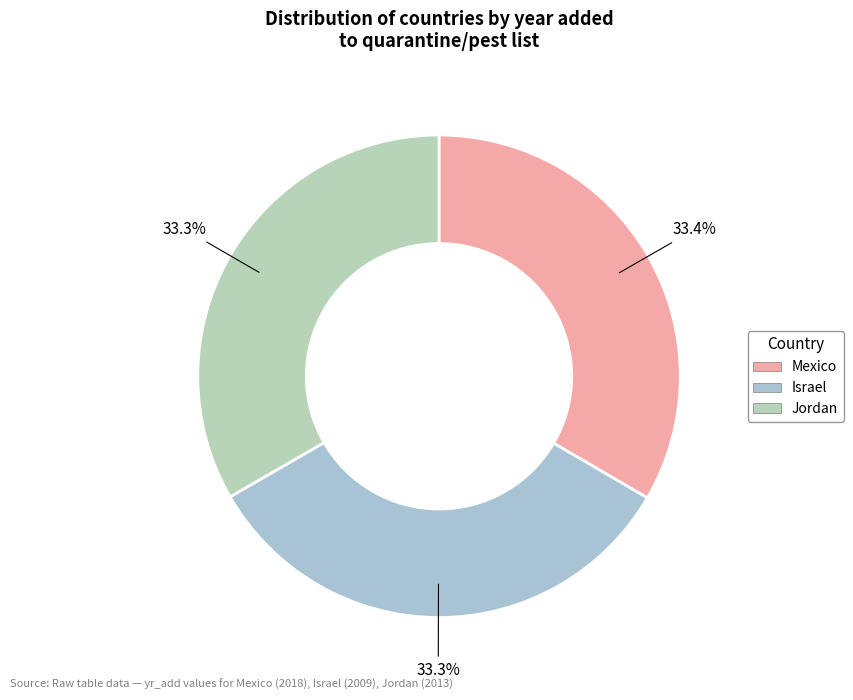

To the nearest percent, what portion does Israel represent?

33%